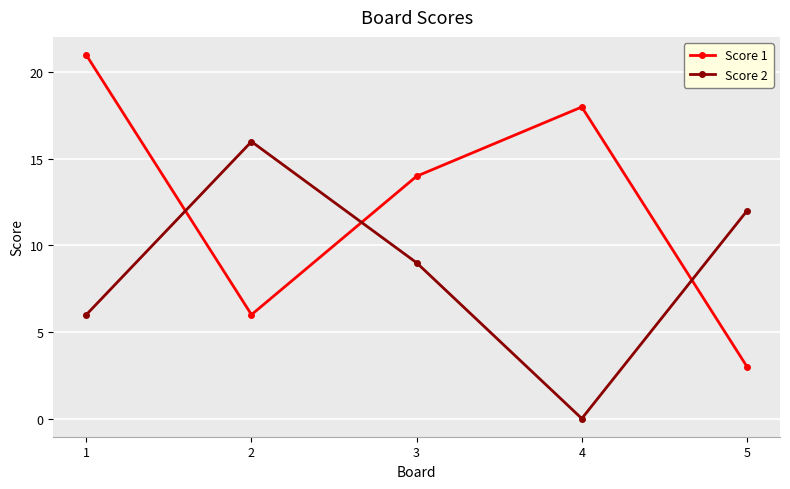

Is it true that Score 1 equals 21 at 1?

True